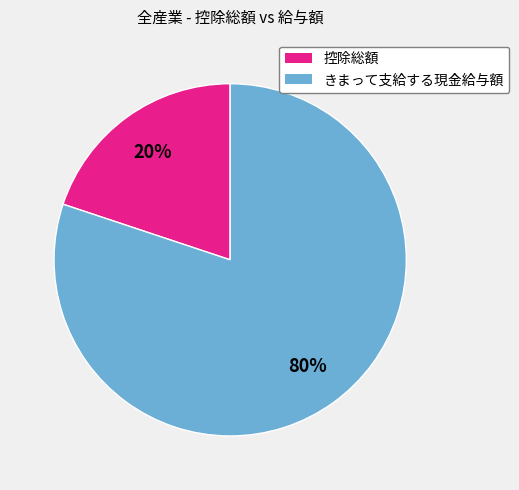

True or false: 控除総額 accounts for 20% of the total.

True